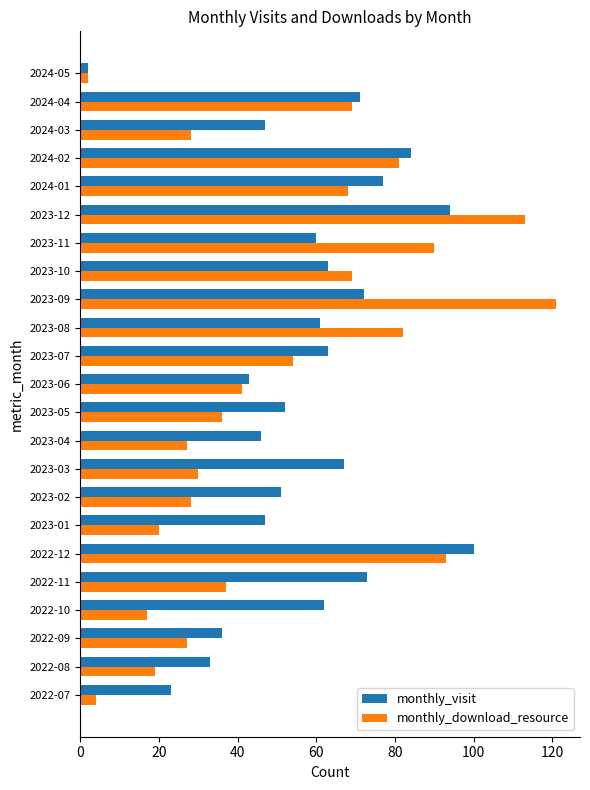

What are all the series names shown in the legend?

monthly_visit, monthly_download_resource